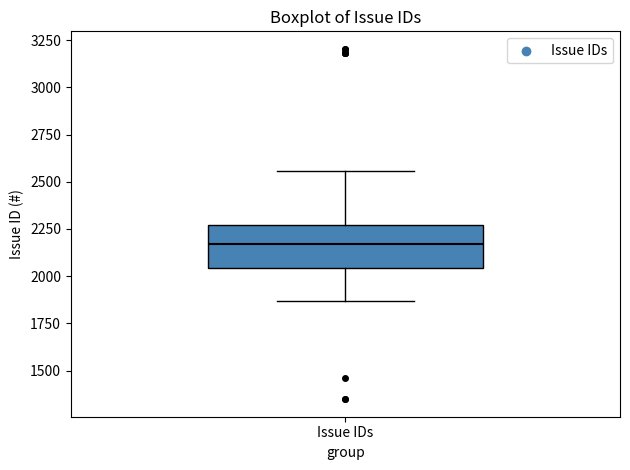

Transcribe this box plot: give where the median line is, the range the box spans, and where the two whiskers end, as read against the y-axis. The values are not printed on the chart, so give them approximately, as read against the axis.

median 2150, box 2050 to 2250, whiskers 1850 to 2550